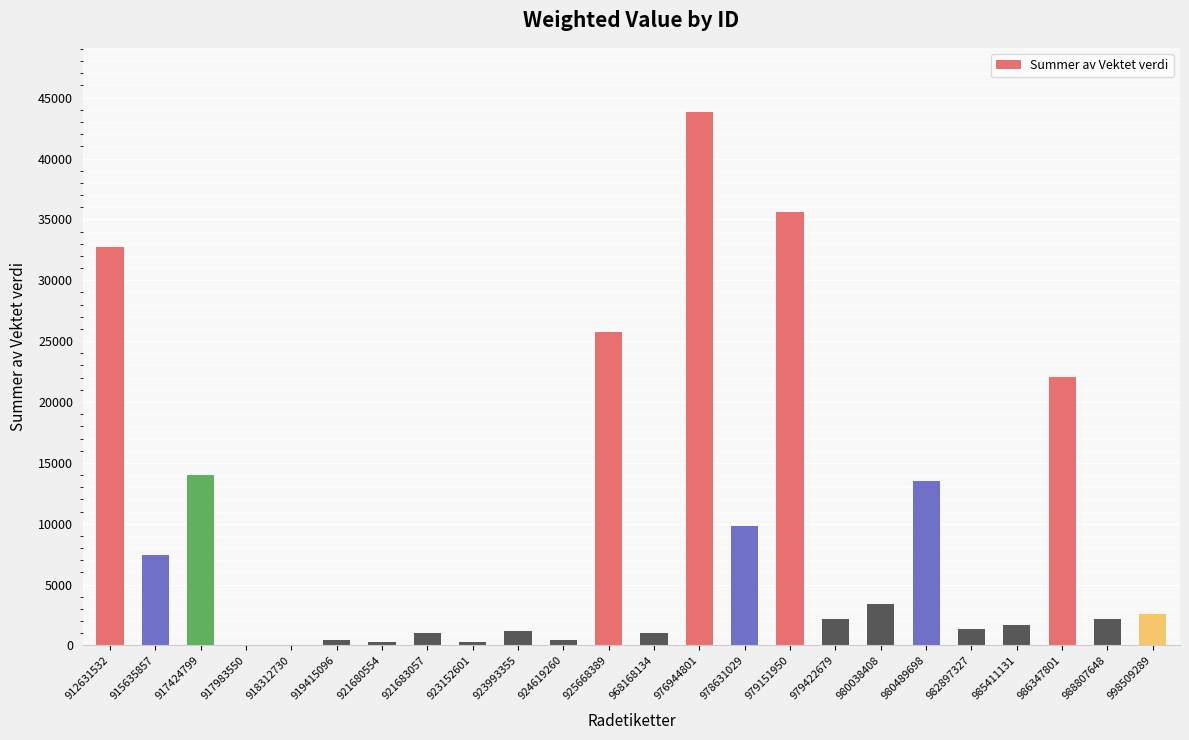

The chart shows a value of 41093.4 at 925668389. True or false?

False